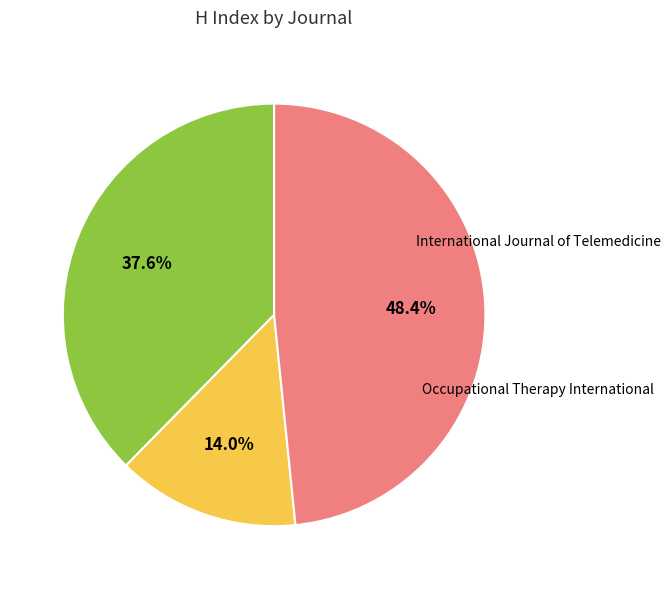

To the nearest percent, what portion does Rehabilitation Research and Practice represent?

14%